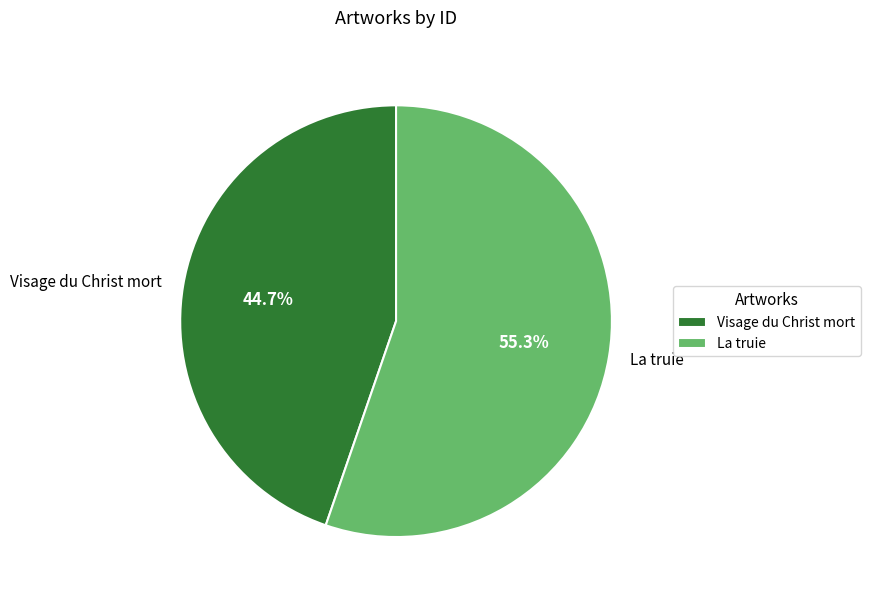

What is the largest slice in the pie chart?

La truie